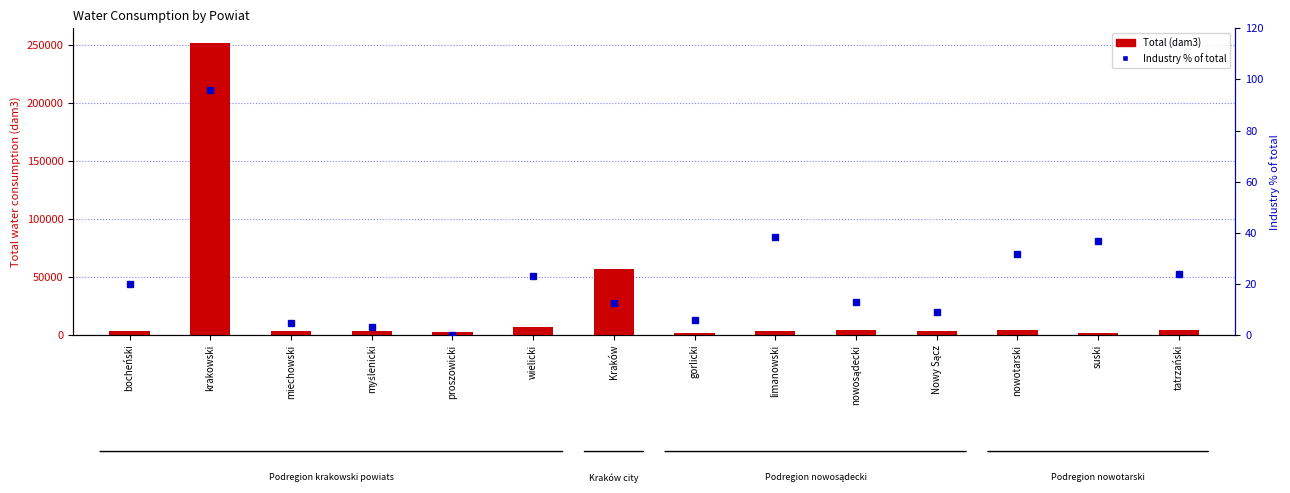

Reading right to left, transcribe all the data shown in this chart.

Total (dam3): tatrzański=4583.0	suski=1658.0	nowotarski=4061.0	Nowy Sącz=3446.0	nowosądecki=4114.0	limanowski=3165.0	gorlicki=1641.0	Kraków=56846.0	wielicki=6802.0	proszowicki=2259.0	myślenicki=3043.0	miechowski=3108.0	krakowski=252173.0	bocheński=3803.0
Industry % of total: tatrzański=23.9	suski=36.7	nowotarski=31.6	Nowy Sącz=9.0	nowosądecki=12.9	limanowski=38.3	gorlicki=5.8	Kraków=12.5	wielicki=23.2	proszowicki=0.0	myślenicki=3.1	miechowski=4.8	krakowski=95.8	bocheński=20.0